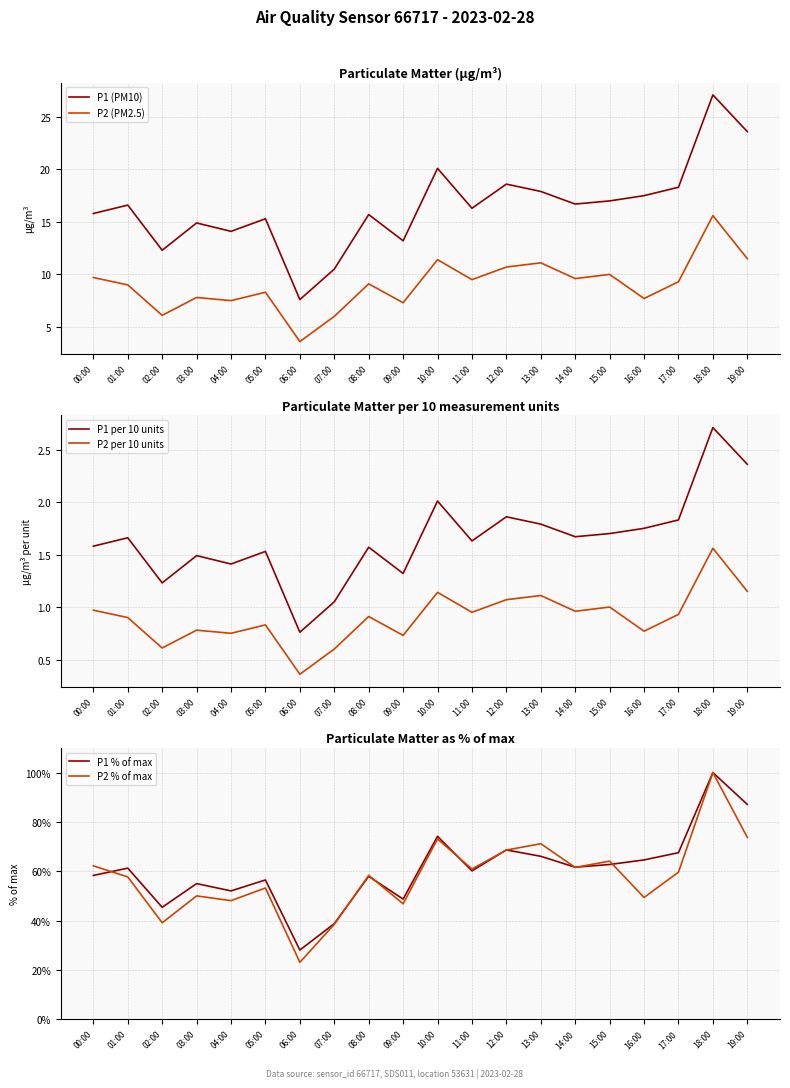

How many lines are shown in the chart?

6